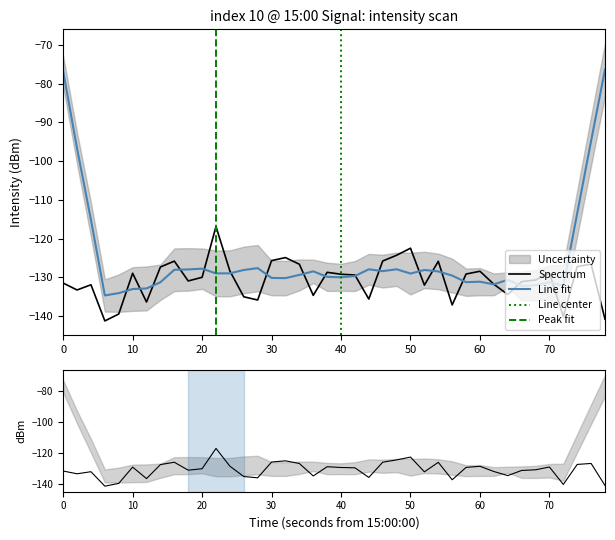

What is the sum of all values?

-5224.3